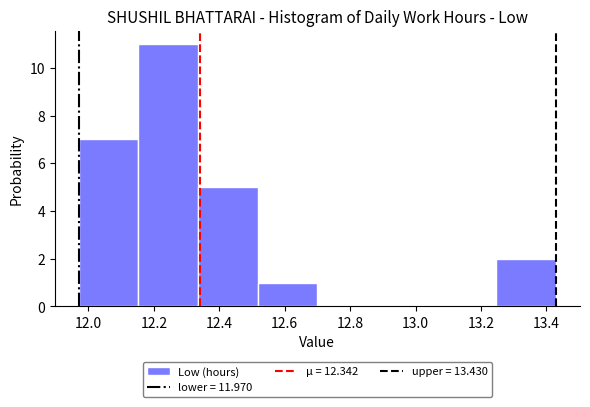

Over which range of the x-axis is the bar tallest?

12.16 to 12.34